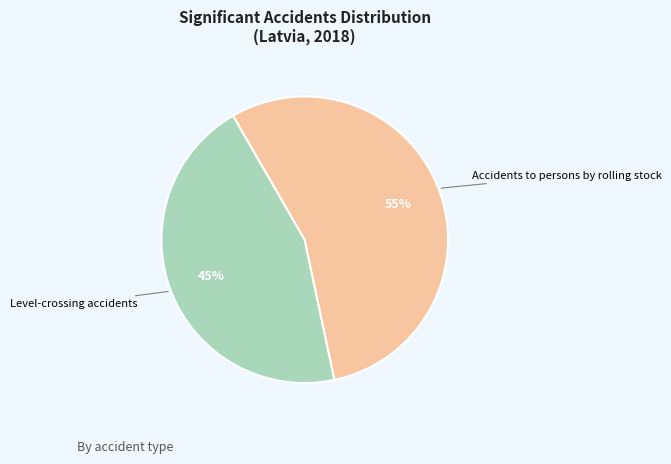

What is the largest slice in the pie chart?

Accidents to persons by rolling stock